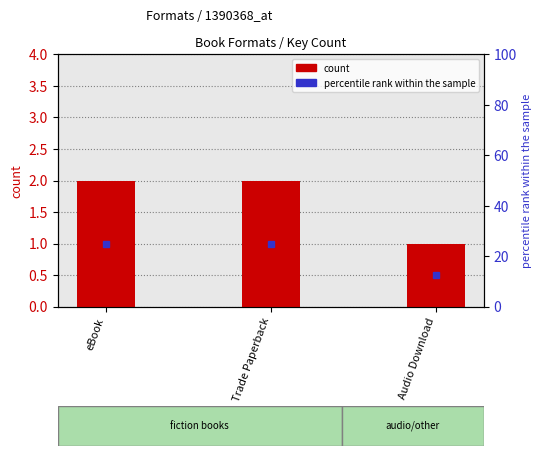

Approximately how many times larger is the value at Trade Paperback compared to Audio Download?

2.0